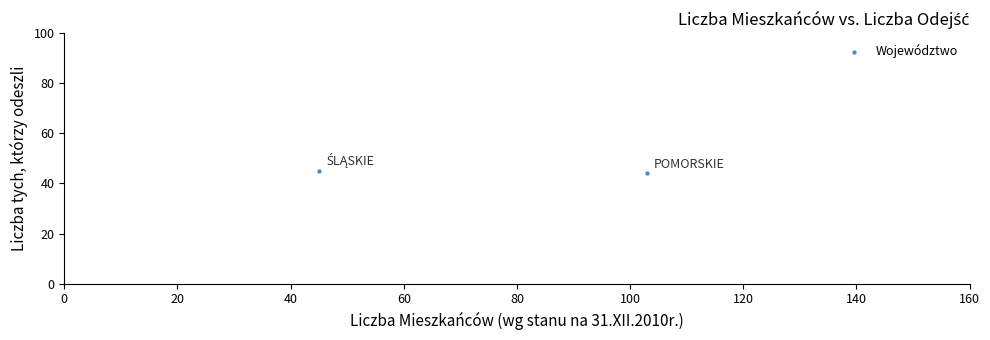

What is the average X value?

74